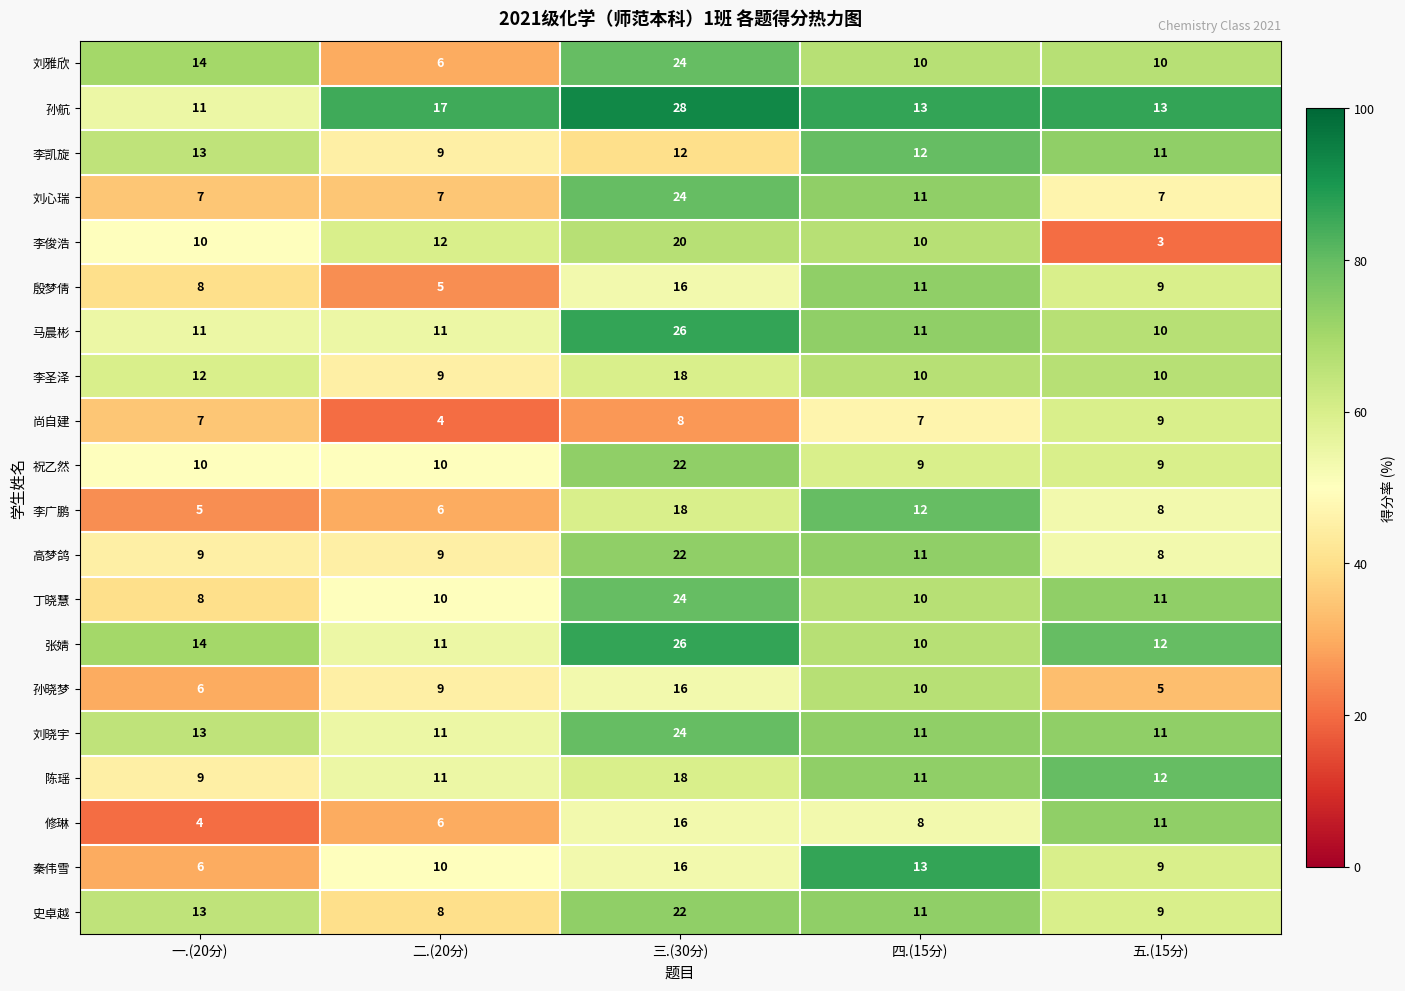

Which series has the largest total across all categories?

孙航